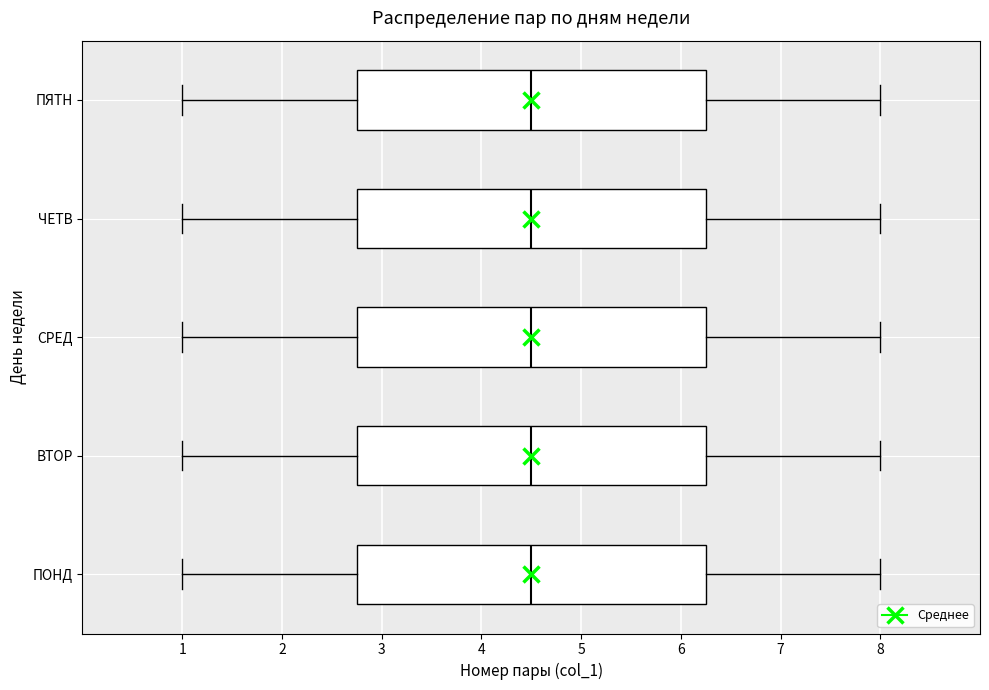

Reading bottom to top, read every box against the x-axis: the position of its median line, the range the box covers, and the ends of its whiskers. The values are not printed on the chart, so give them approximately, as read against the axis.

ПОНД: median 4.5, box 2.8 to 6.3, whiskers 1.0 to 8.0
ВТОР: median 4.5, box 2.8 to 6.3, whiskers 1.0 to 8.0
СРЕД: median 4.5, box 2.8 to 6.3, whiskers 1.0 to 8.0
ЧЕТВ: median 4.5, box 2.8 to 6.3, whiskers 1.0 to 8.0
ПЯТН: median 4.5, box 2.8 to 6.3, whiskers 1.0 to 8.0